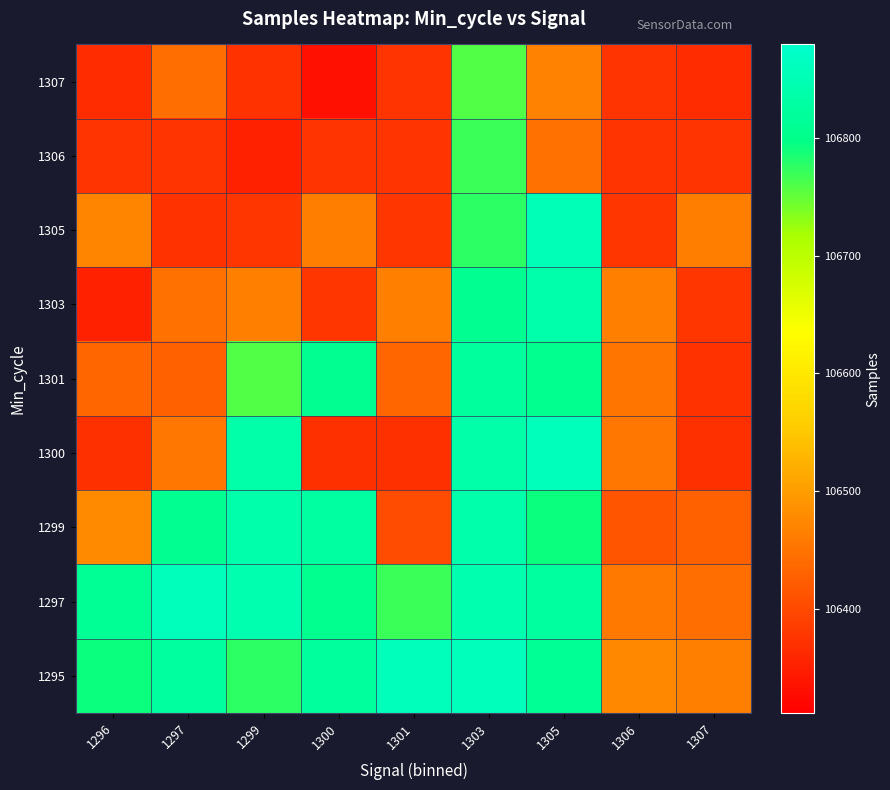

Reading left to right, list all the values displayed in this chart.

1295: 1296=106792	1297=106824	1299=106776	1300=106822	1301=106858	1303=106858	1305=106814	1306=106475	1307=106466
1297: 1296=106814	1297=106858	1299=106843	1300=106806	1301=106770	1303=106843	1305=106824	1306=106458	1307=106443
1299: 1296=106477	1297=106808	1299=106838	1300=106828	1301=106403	1303=106838	1305=106792	1306=106412	1307=106428
1300: 1296=106371	1297=106455	1299=106836	1300=106371	1301=106371	1303=106836	1305=106858	1306=106455	1307=106371
1301: 1296=106434	1297=106428	1299=106758	1300=106808	1301=106434	1303=106822	1305=106806	1306=106453	1307=106373
1303: 1296=106353	1297=106447	1299=106466	1300=106378	1301=106465	1303=106808	1305=106838	1306=106465	1307=106378
1305: 1296=106470	1297=106373	1299=106377	1300=106463	1301=106378	1303=106776	1305=106853	1306=106378	1307=106463
1306: 1296=106374	1297=106375	1299=106353	1300=106376	1301=106374	1303=106770	1305=106449	1306=106374	1307=106374
1307: 1296=106365	1297=106443	1299=106373	1300=106333	1301=106375	1303=106758	1305=106468	1306=106375	1307=106365